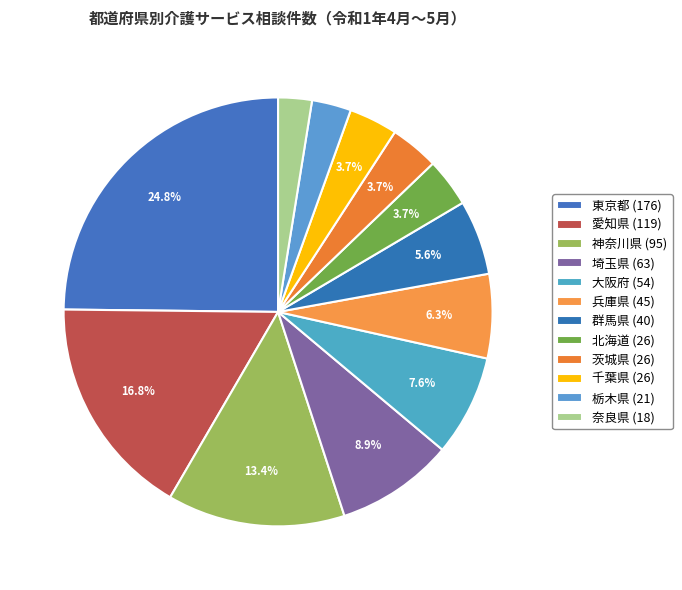

The 埼玉県 slice represents 9% of the pie. True or false?

True